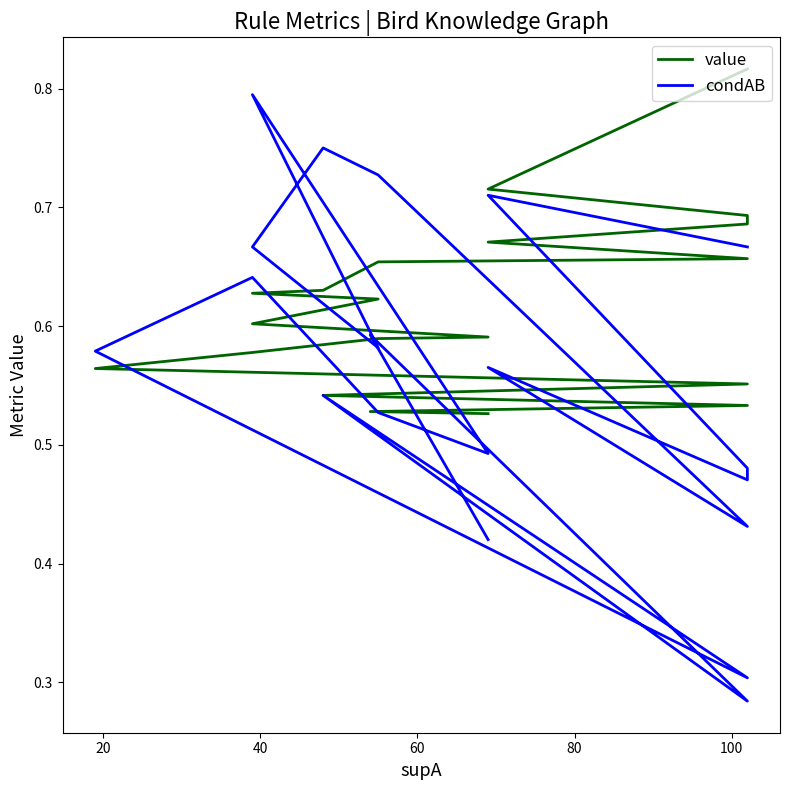

Count the value values in the range 0 to 1.

20